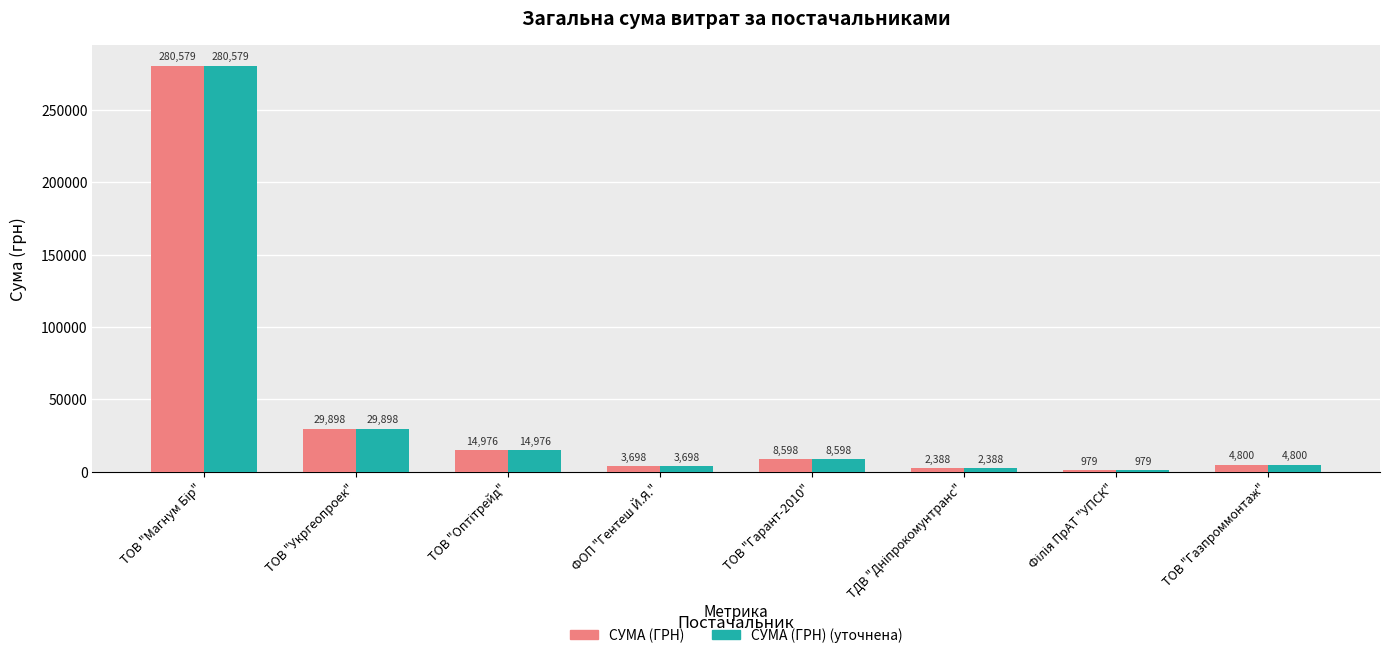

The value of СУМА (ГРН) (уточнена) at ТОВ "Газпроммонтаж" is 4800.0. True or false?

True